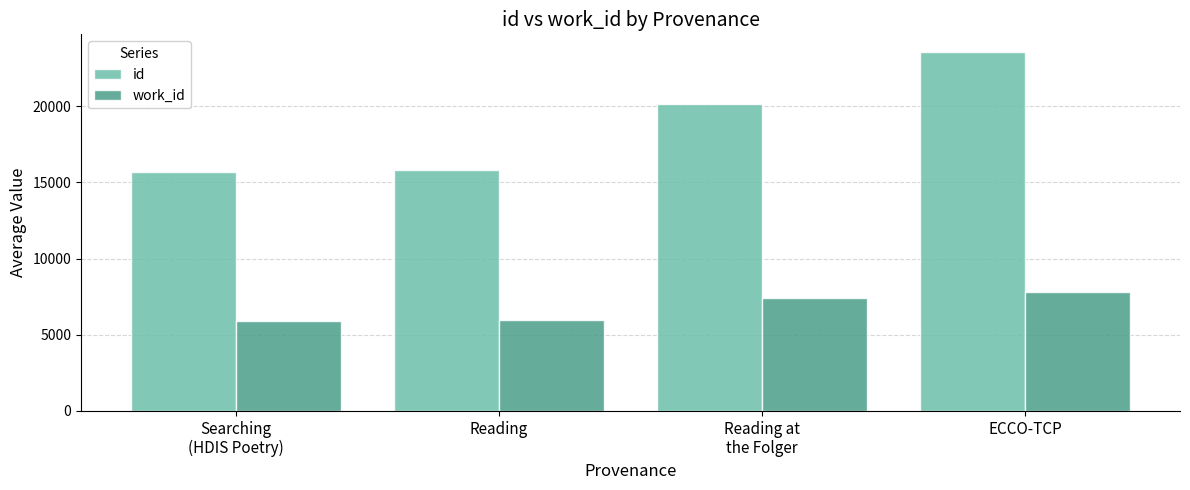

List the series in order of their peak value, lowest first.

work_id, id